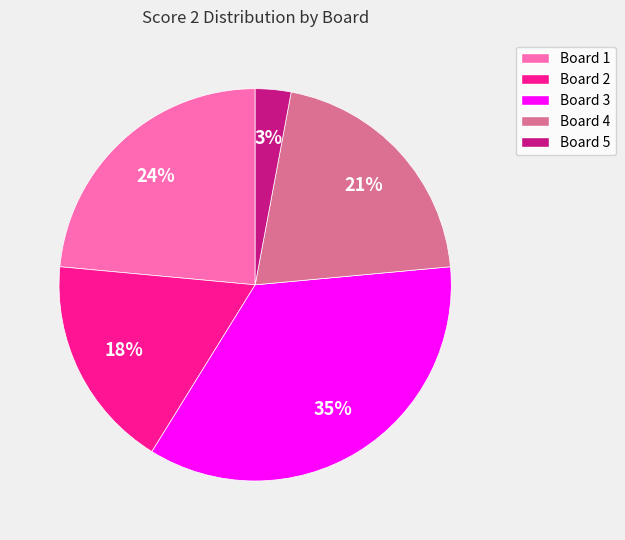

Combined, do Board 1 and Board 2 account for over 50%?

No